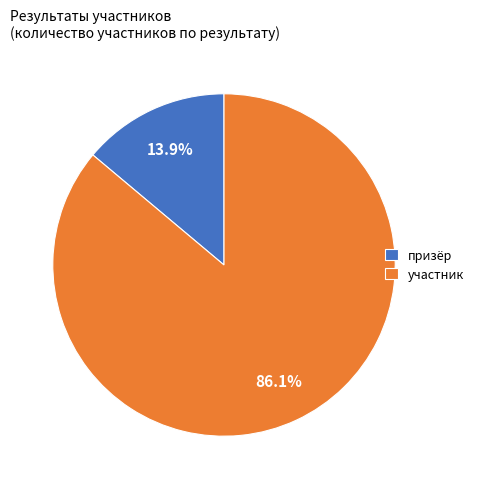

Rank the categories by value from highest to lowest.

участник, призёр